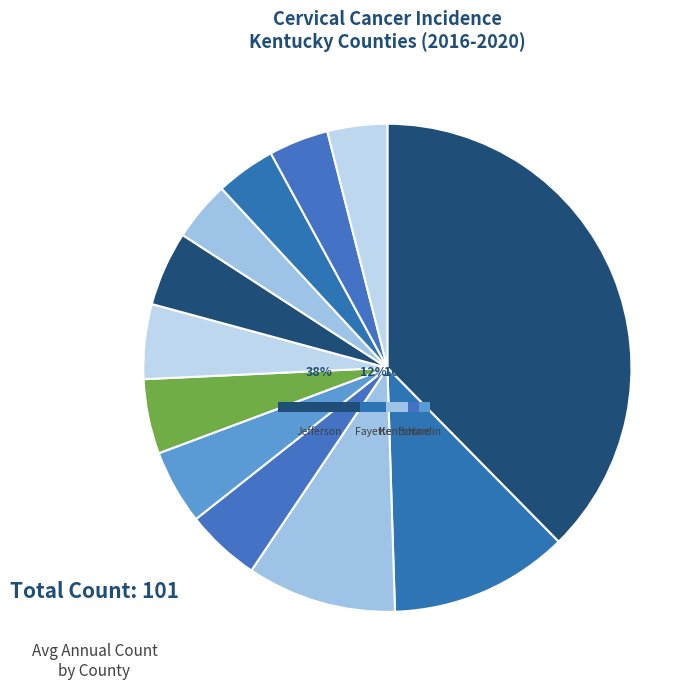

Is the sum of Madison County and Bullitt County greater than half?

No